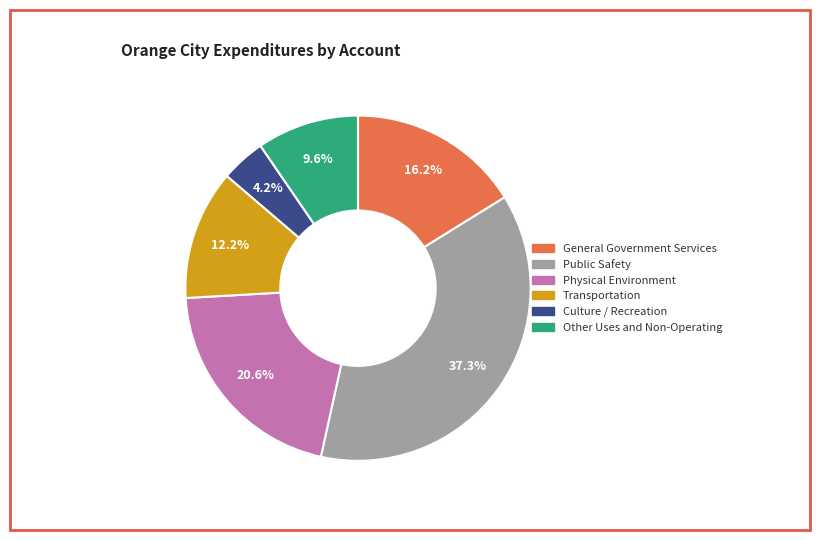

How much of the chart is everything except Transportation?

87.8%